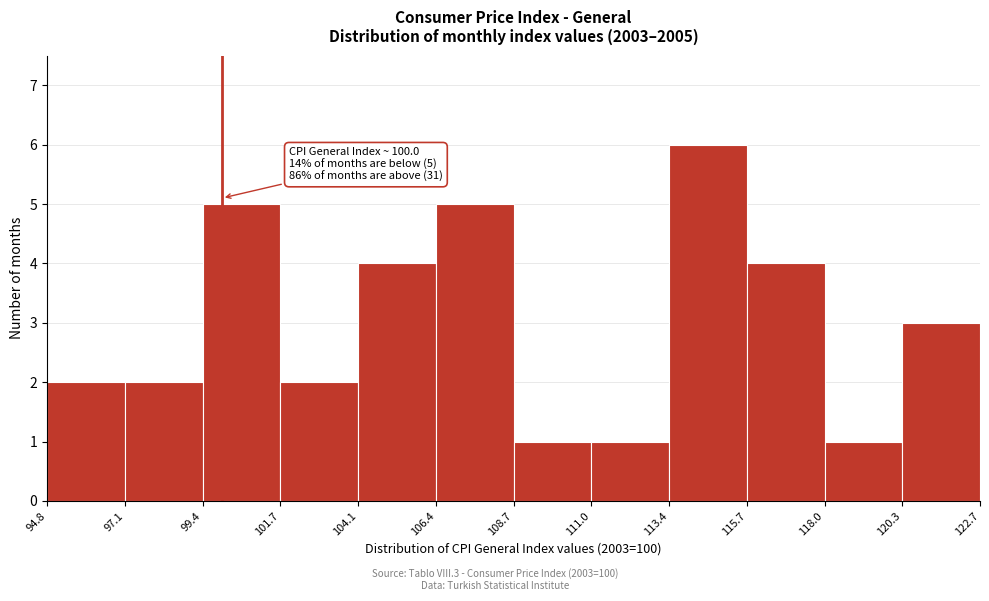

Which range on the x-axis has the tallest bar?

113.4 to 115.7